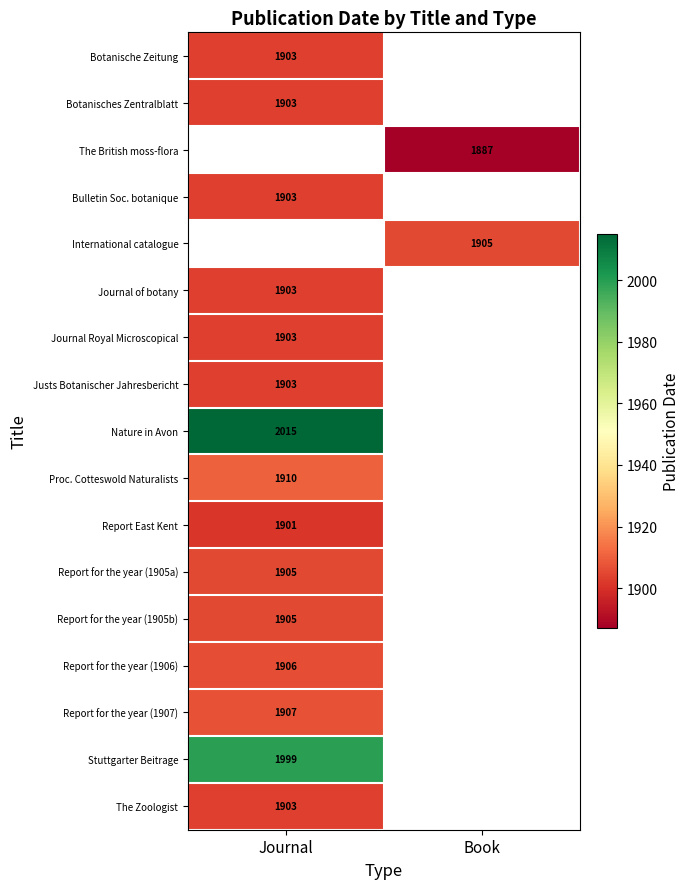

Count the number of data series in this chart.

17